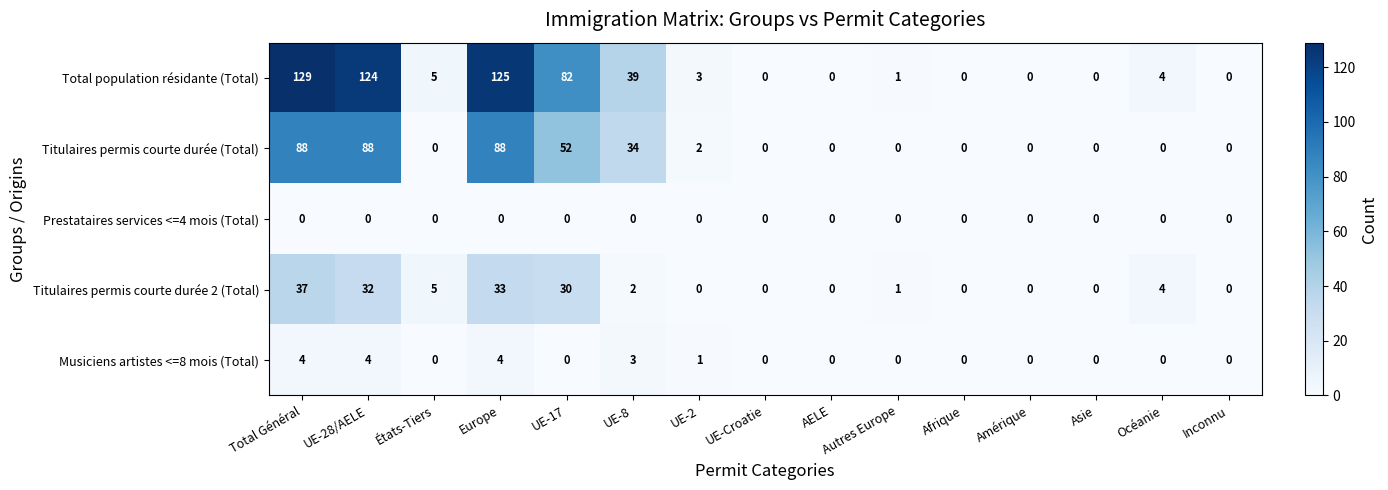

What is the sum of the Titulaires permis courte durée 2 (Total) values at Inconnu and États-Tiers?

5